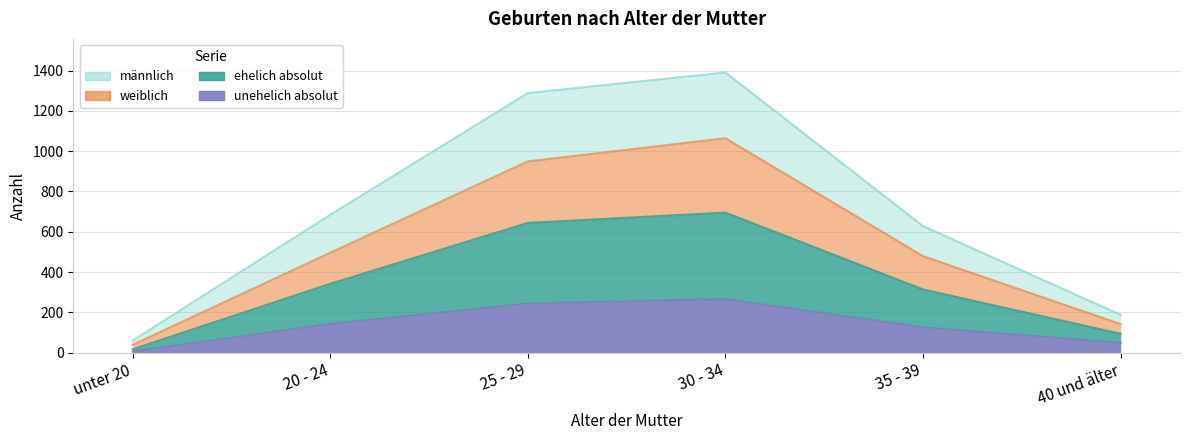

Between 25 - 29 and 30 - 34, which series saw the biggest shift?

weiblich